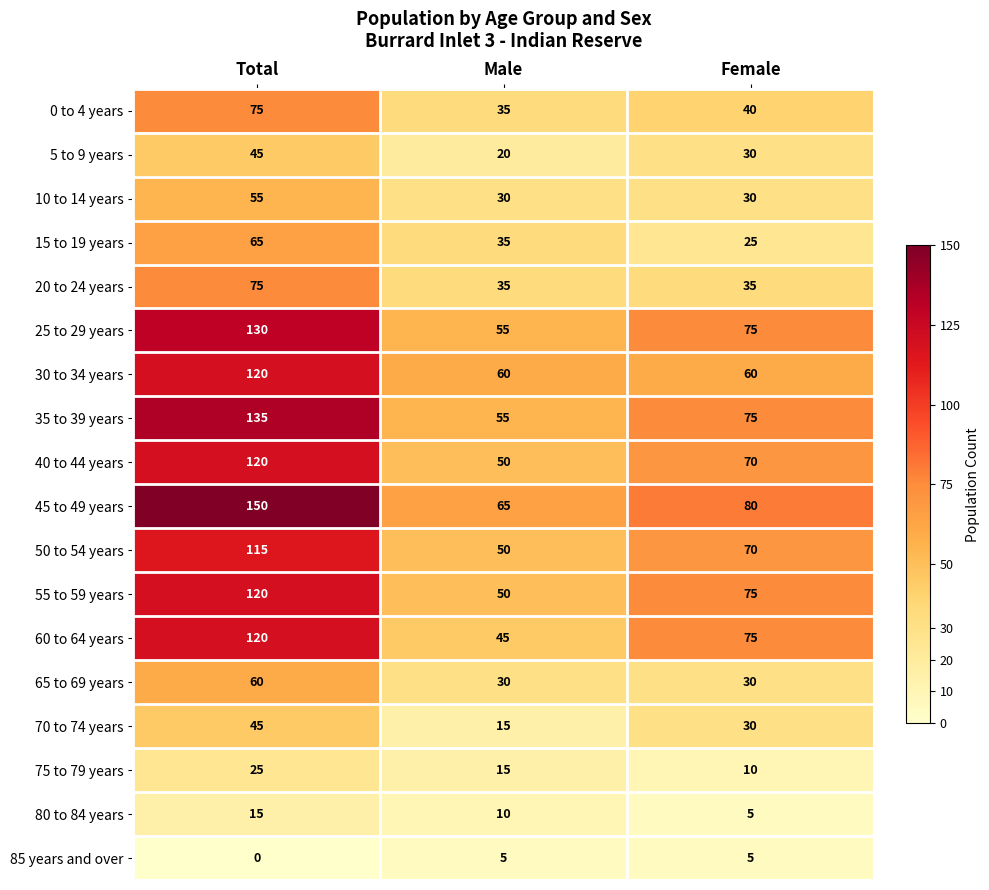

What is the average value of the 30 to 34 years series?

80